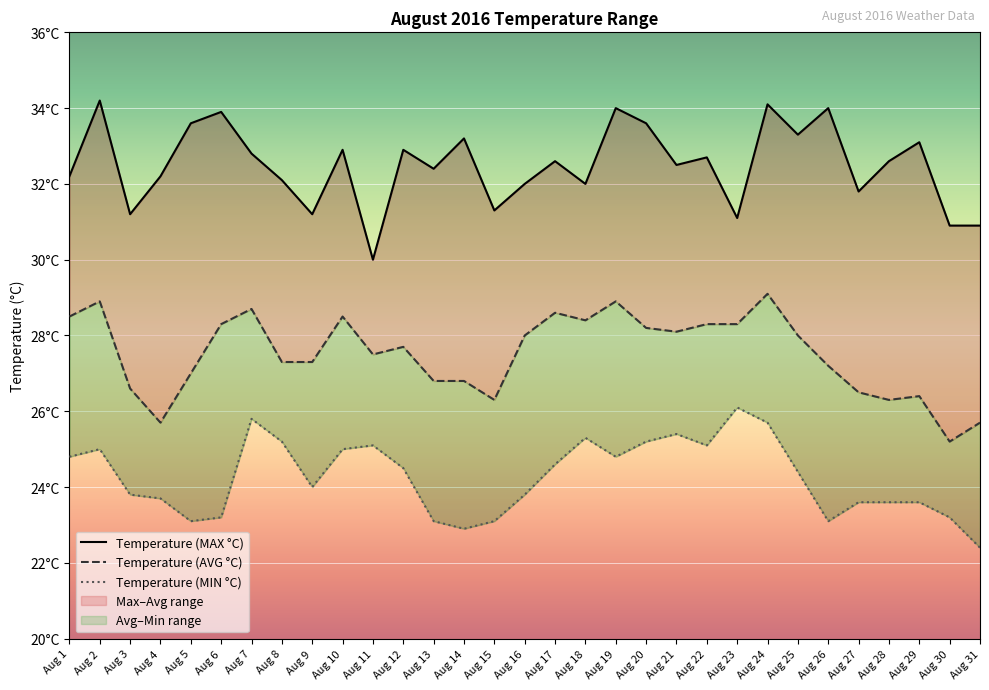

What is the difference between the second highest and minimum values in the Temperature (AVG °C) series?

3.7